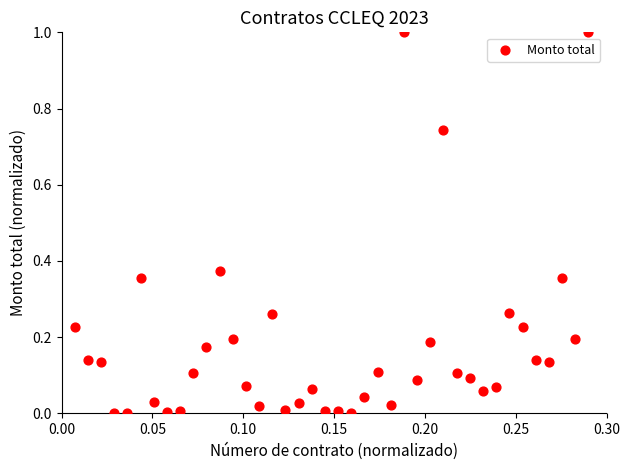

What is the range of Y values (max minus min)?

1.0